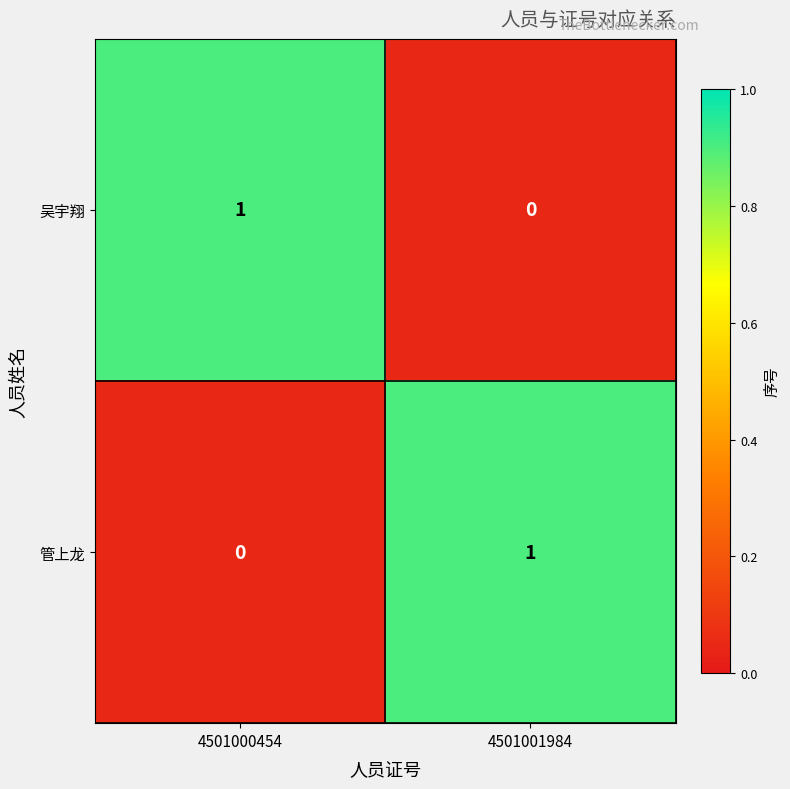

Rank the categories by 吴宇翔 value from lowest to highest.

4501001984, 4501000454